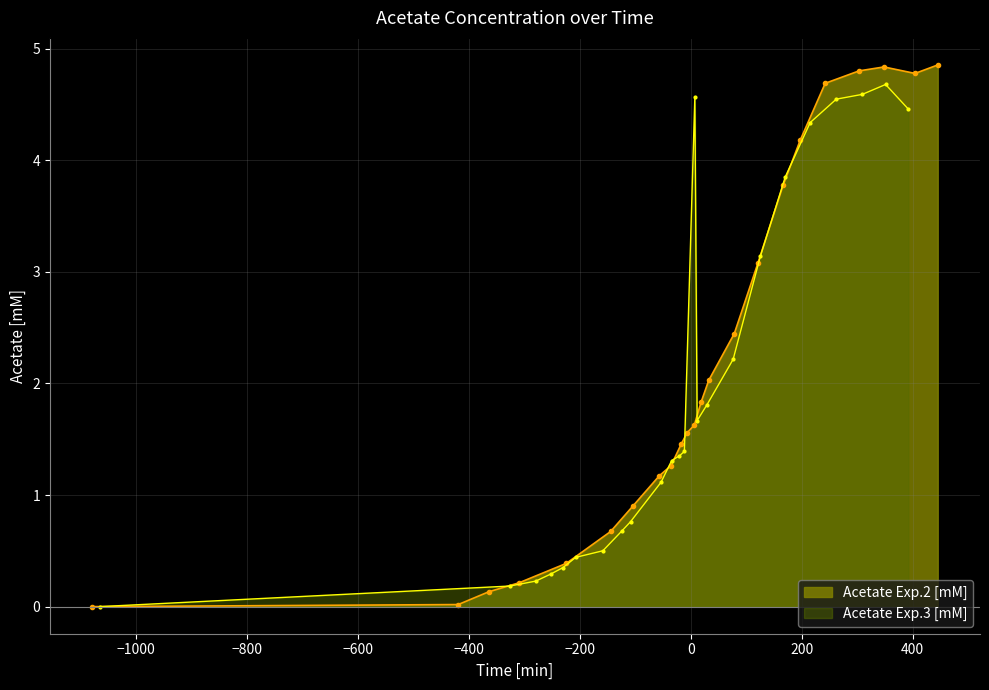

How many values are above zero?

22